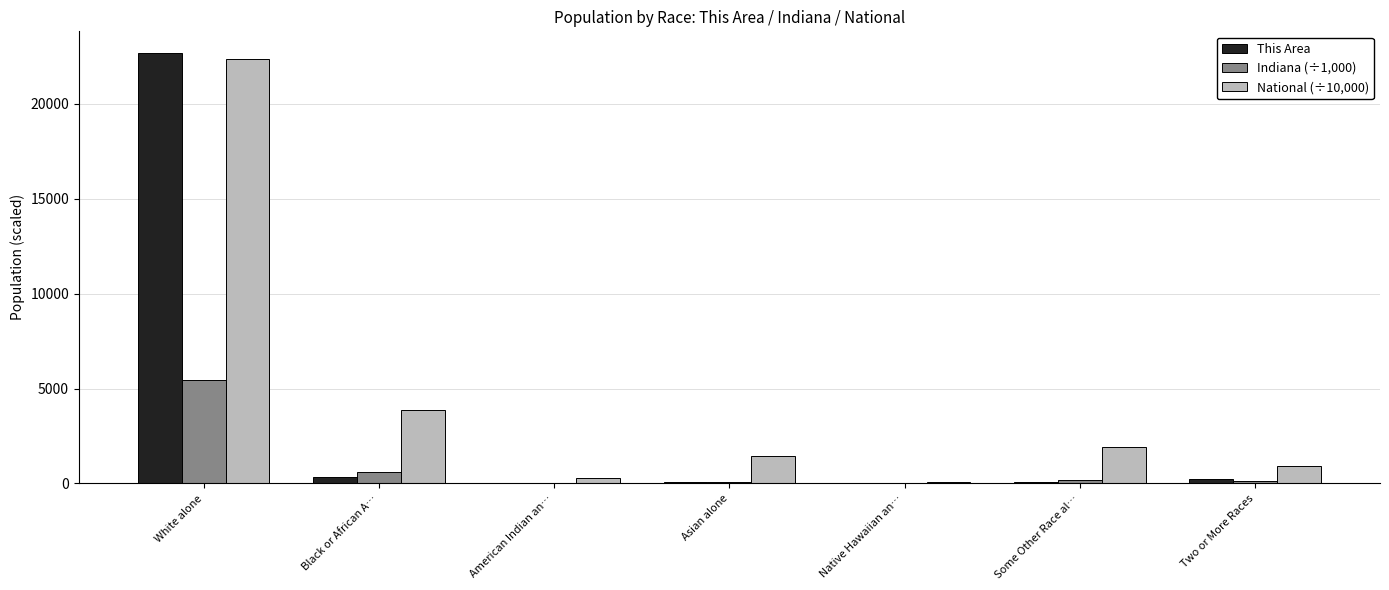

Is it true that This Area equals 72.0 at Some Other Race al…?

True